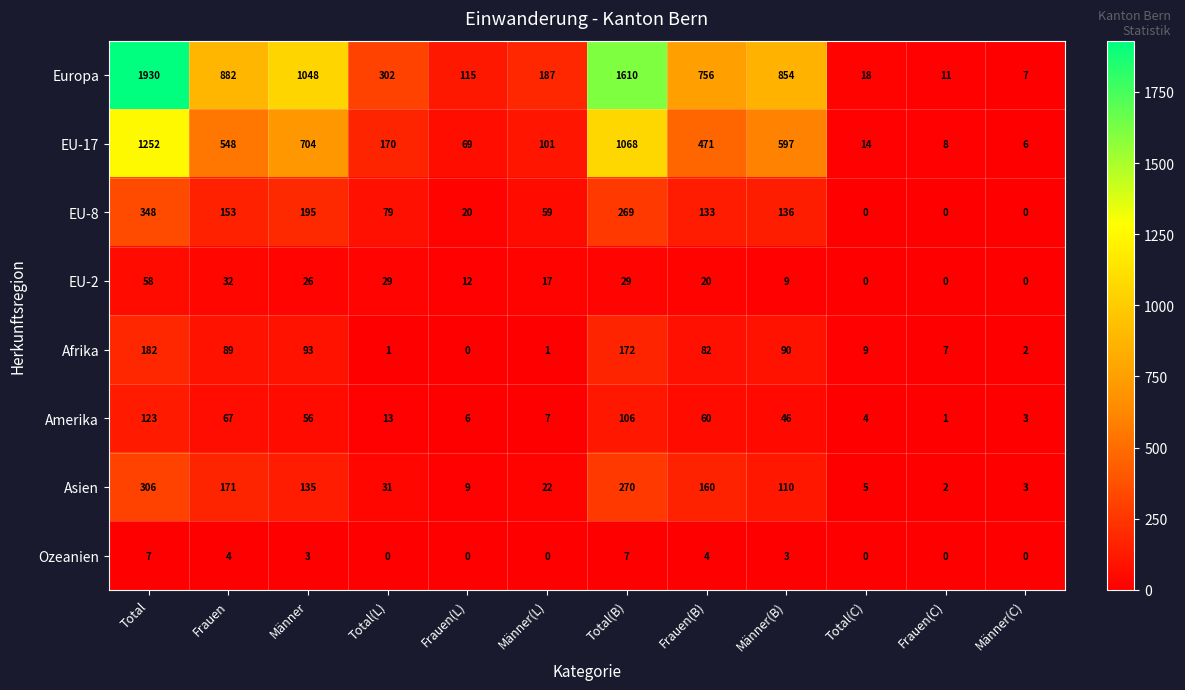

What is the sum of all EU-17 values?

5008